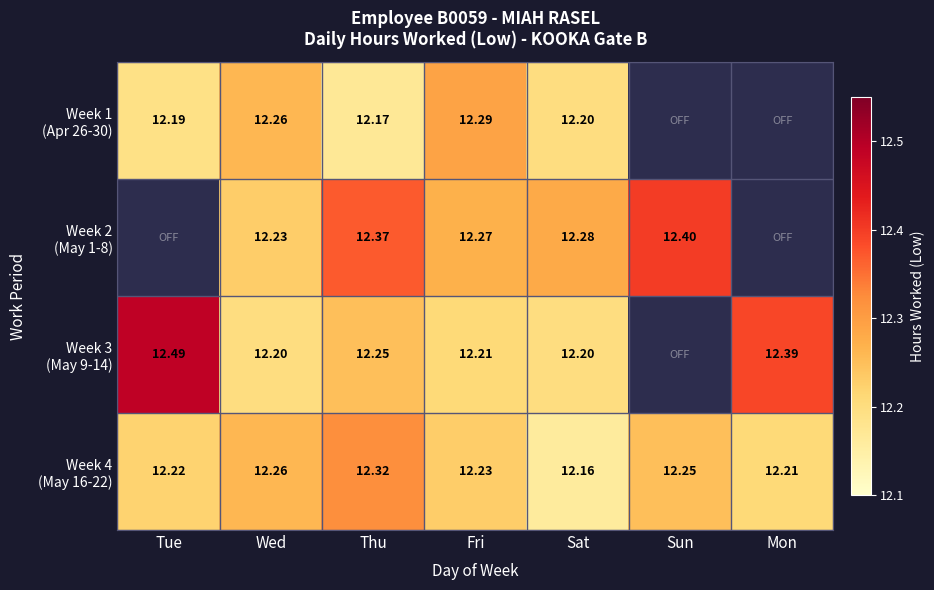

What is the sum of all Week 4 (May 16-22) values?

85.7